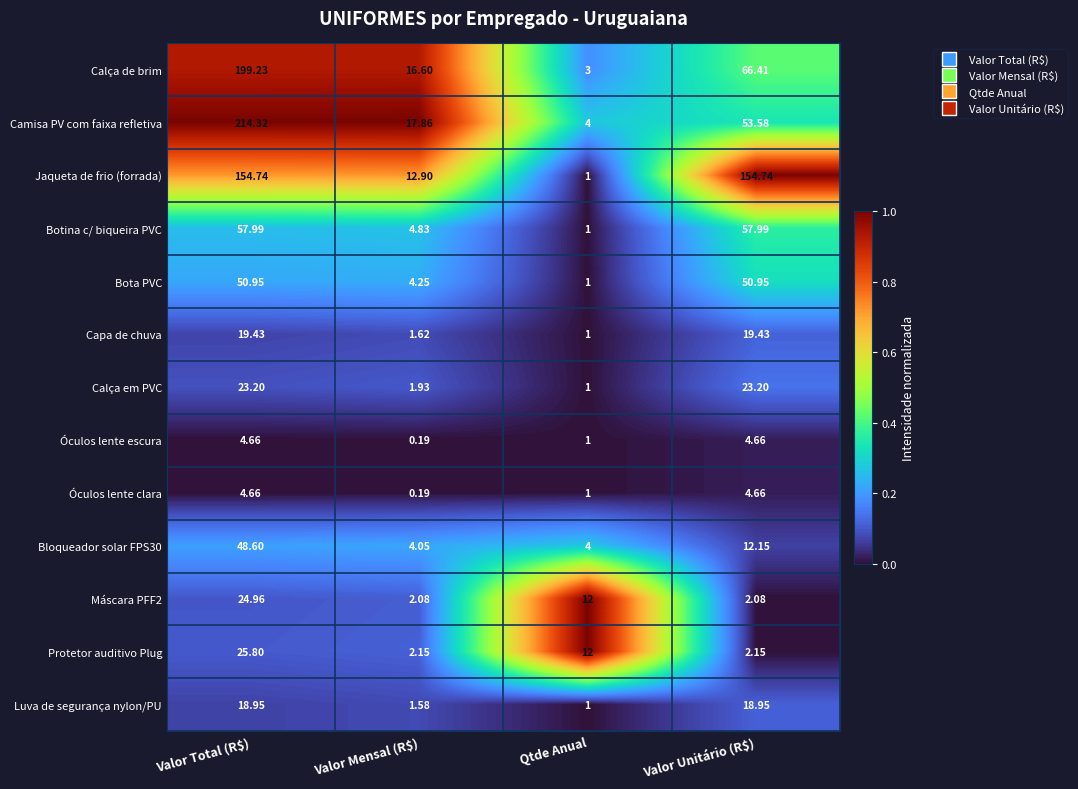

At how many categories does at least one series exceed 0?

4